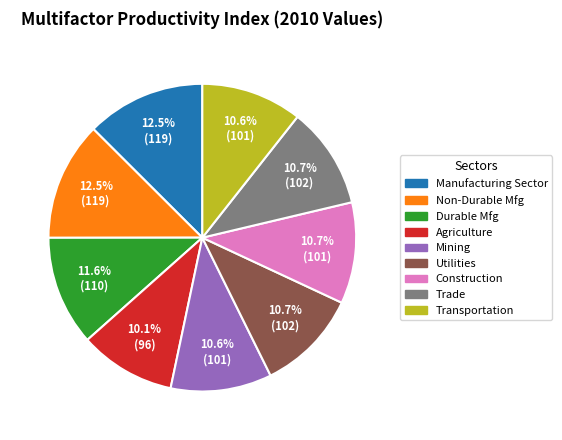

Is there a majority slice in this chart?

No